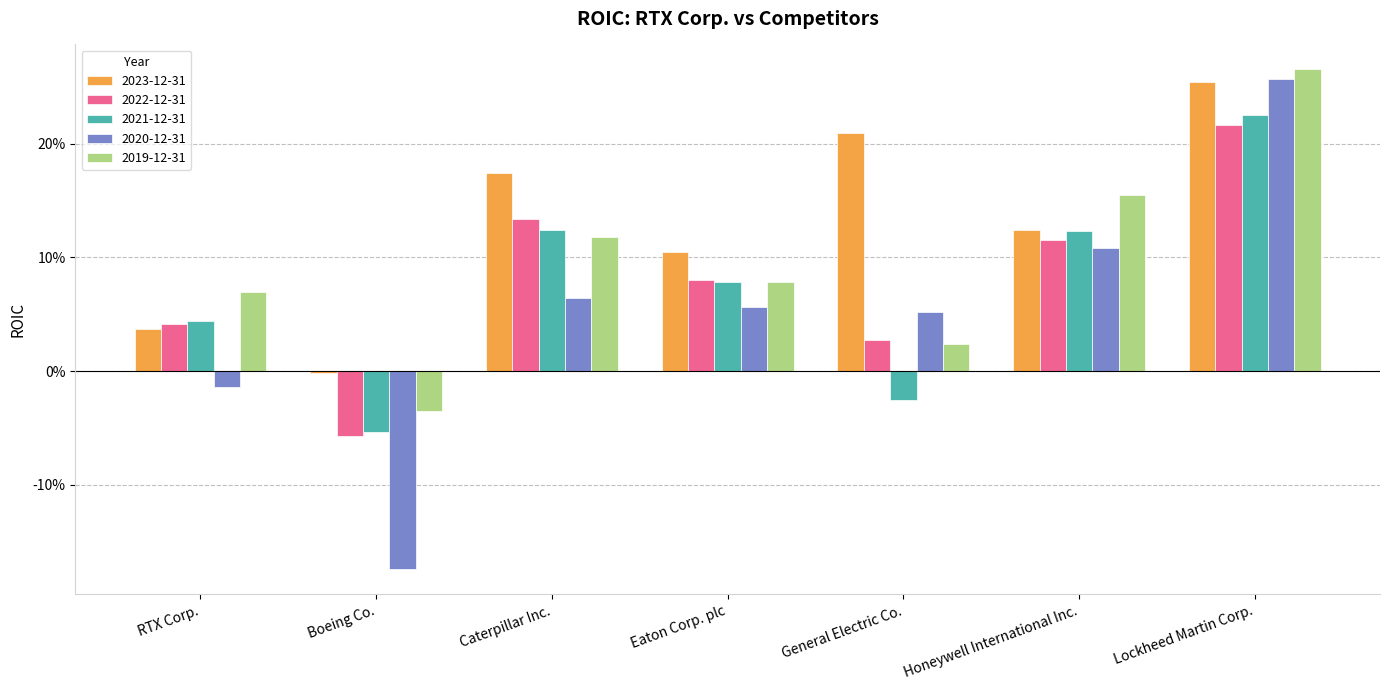

What is the total value across all series at Caterpillar Inc.?

0.6